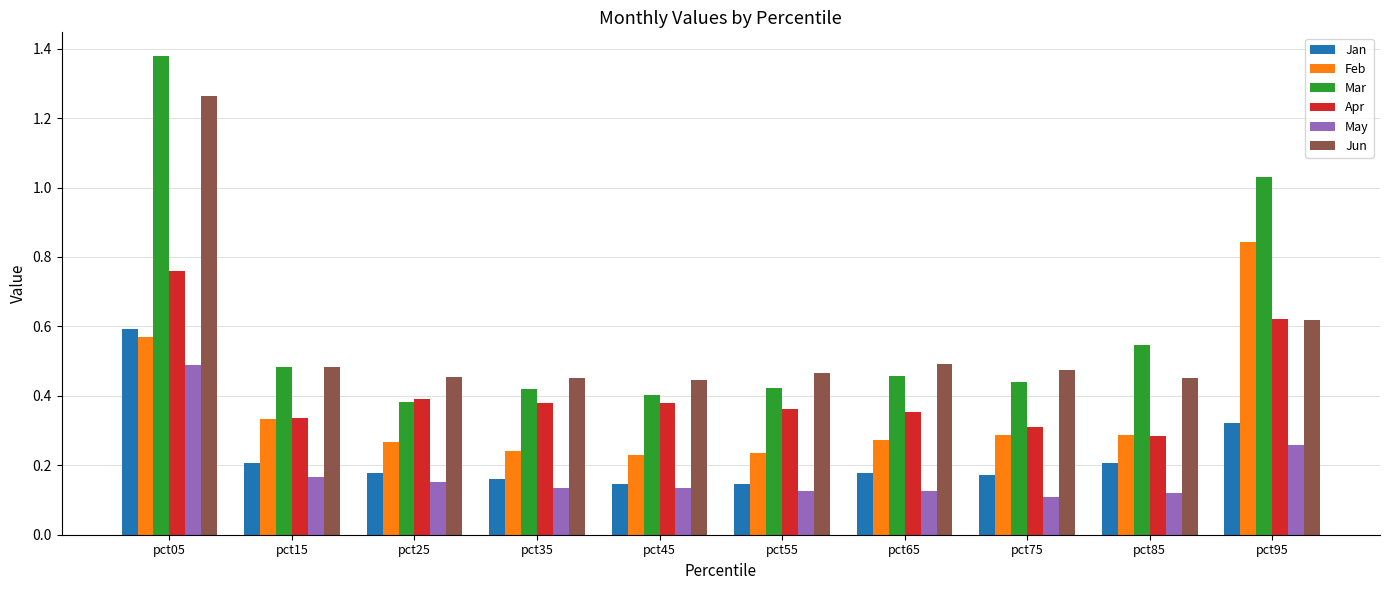

List the series in order of their peak value, lowest first.

May, Jan, Apr, Feb, Jun, Mar